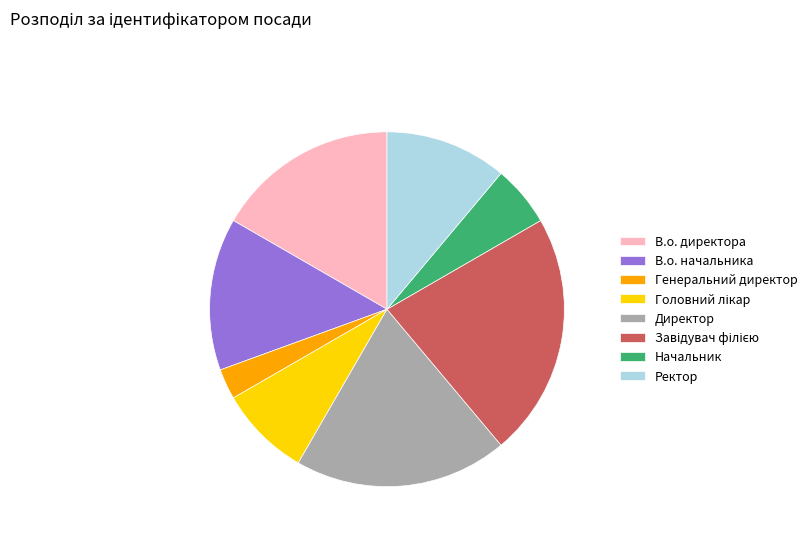

Is В.о. начальника the majority of the pie?

No